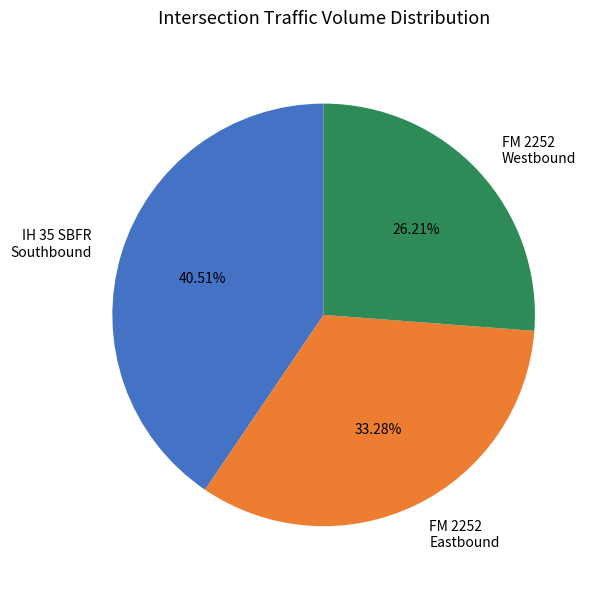

Between FM 2252 Eastbound and FM 2252 Westbound, which is larger?

FM 2252 Eastbound